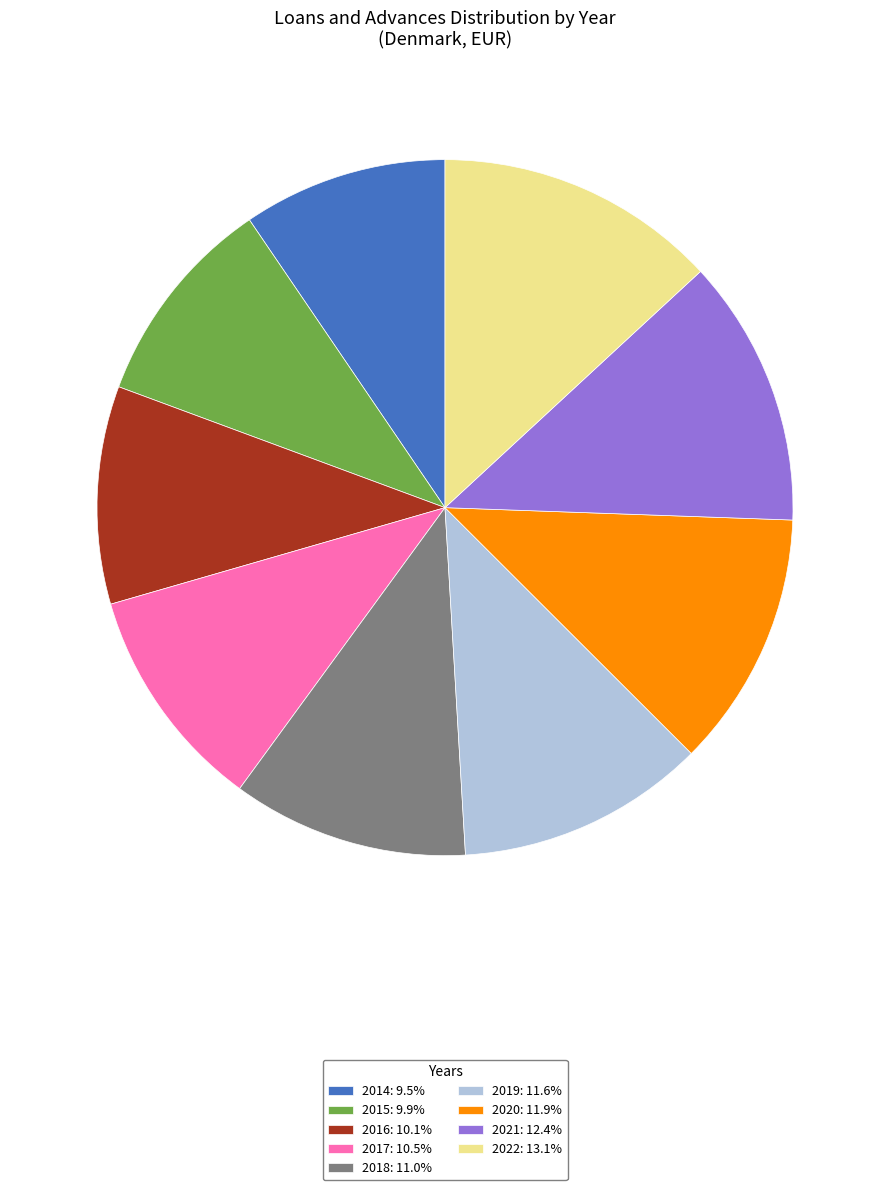

True or false: 2022 accounts for 27% of the total.

False